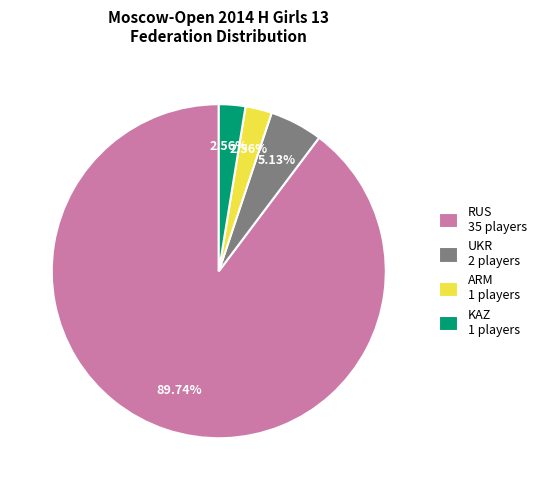

True or false: KAZ accounts for 3% of the total.

True